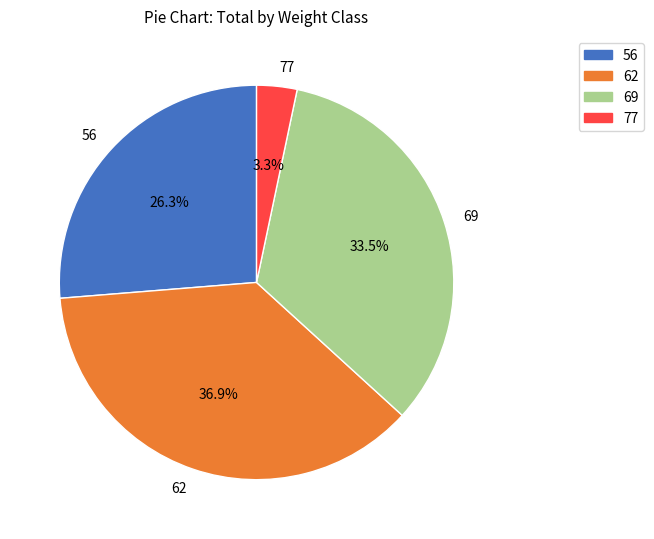

What is the largest slice in the pie chart?

62